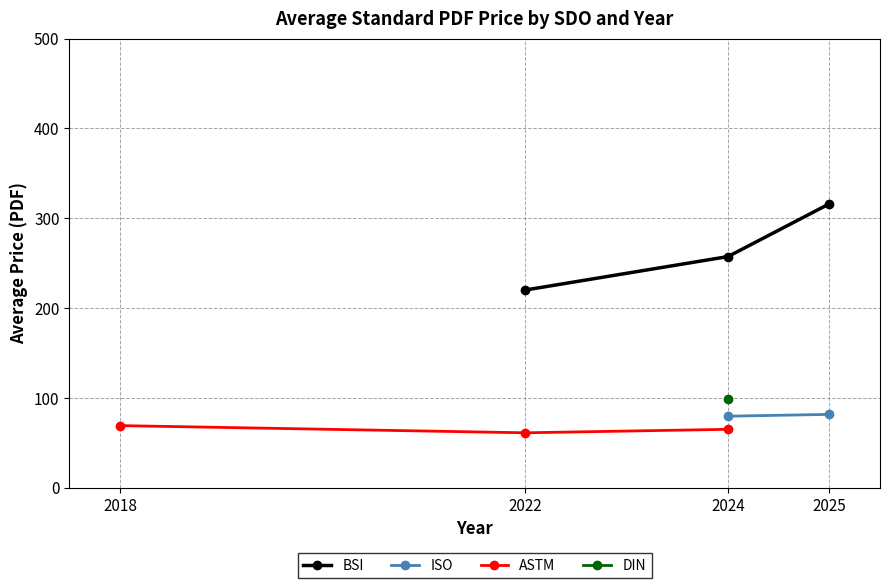

What is the value of the BSI point at the 3rd from the left?

316.0